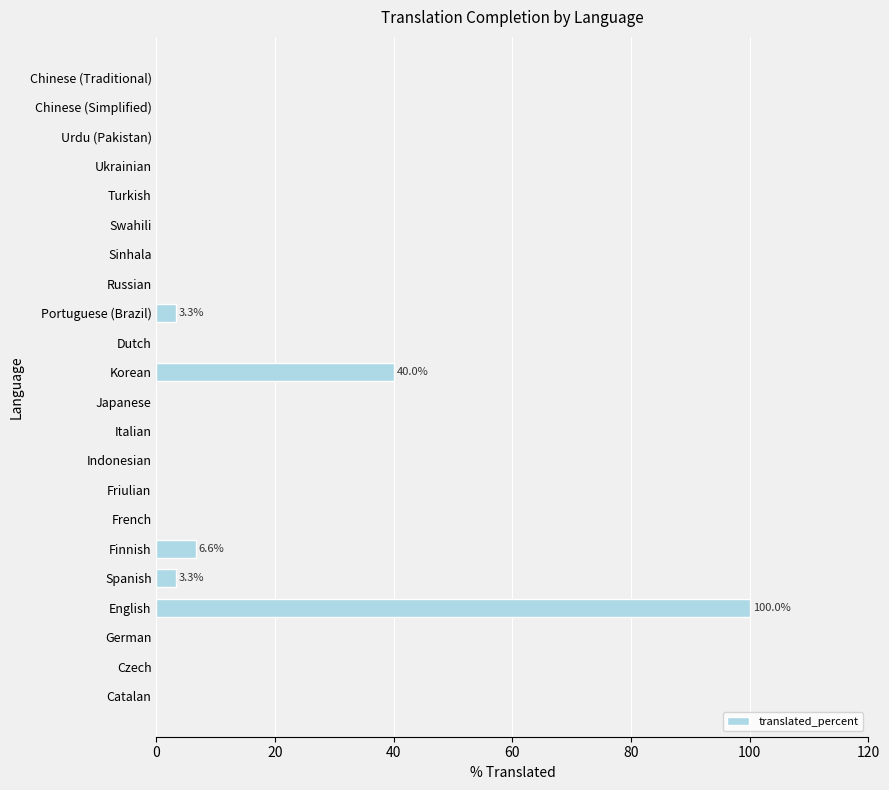

What is the sum of all values?

153.2